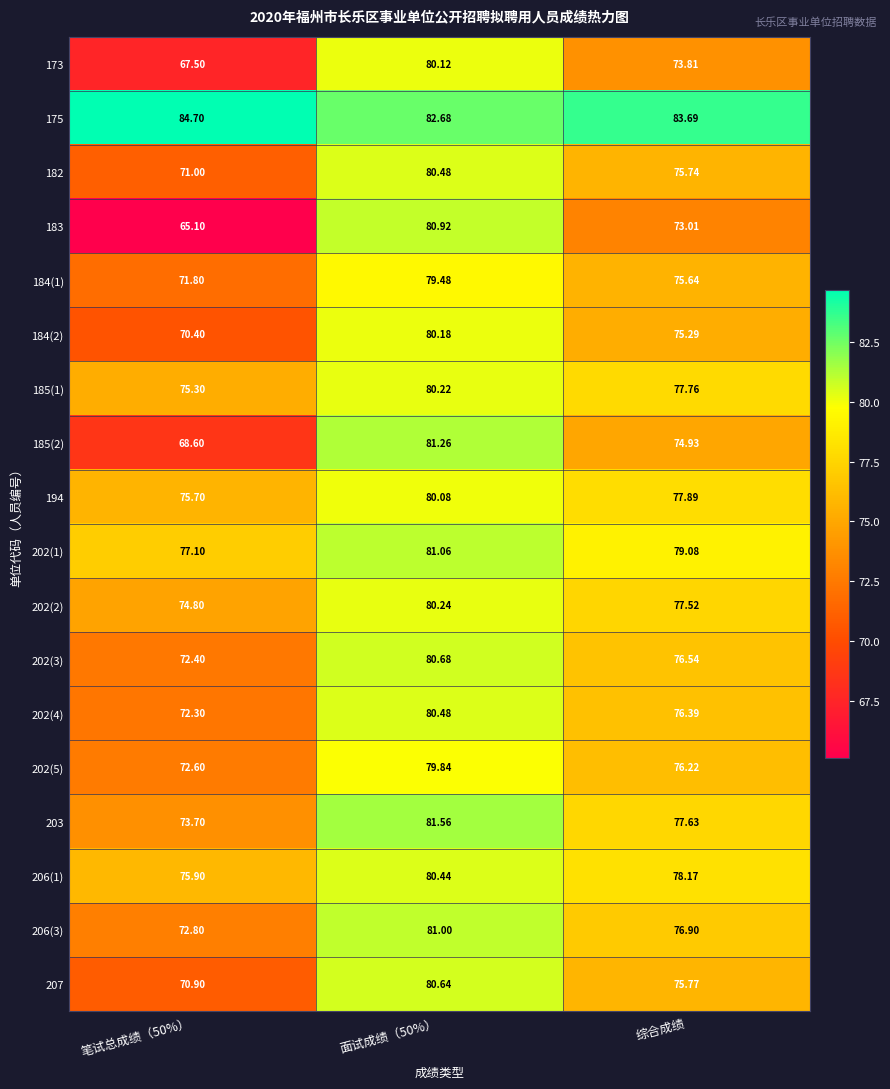

Where is 184(2) nearest to the value 75?

综合成绩